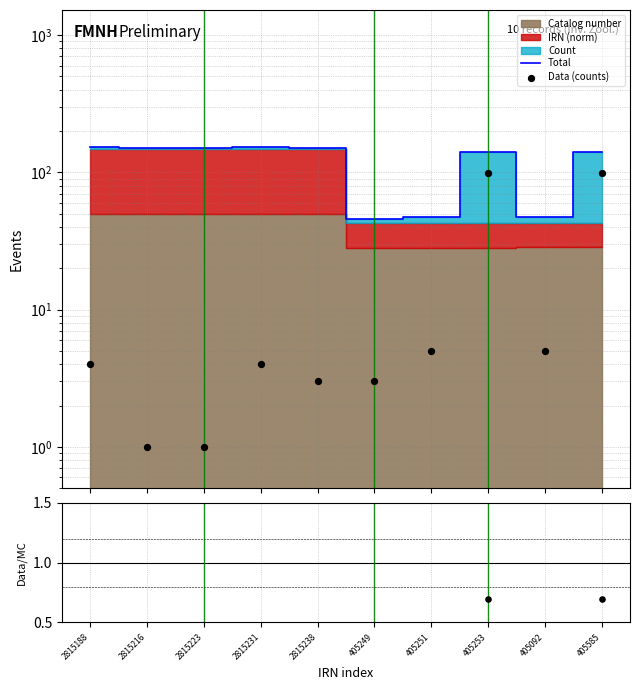

What is the total value across all series at 2815238?

154.5